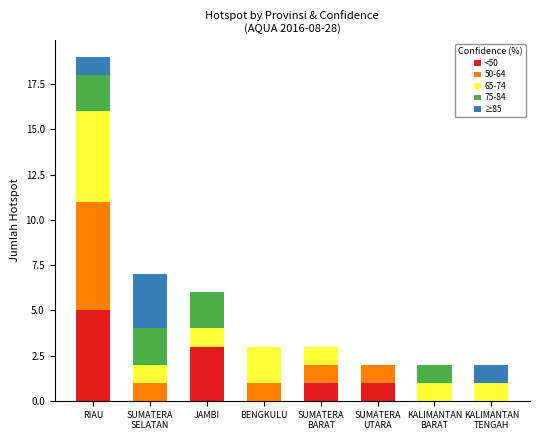

At which category is the sum across all series the highest?

RIAU